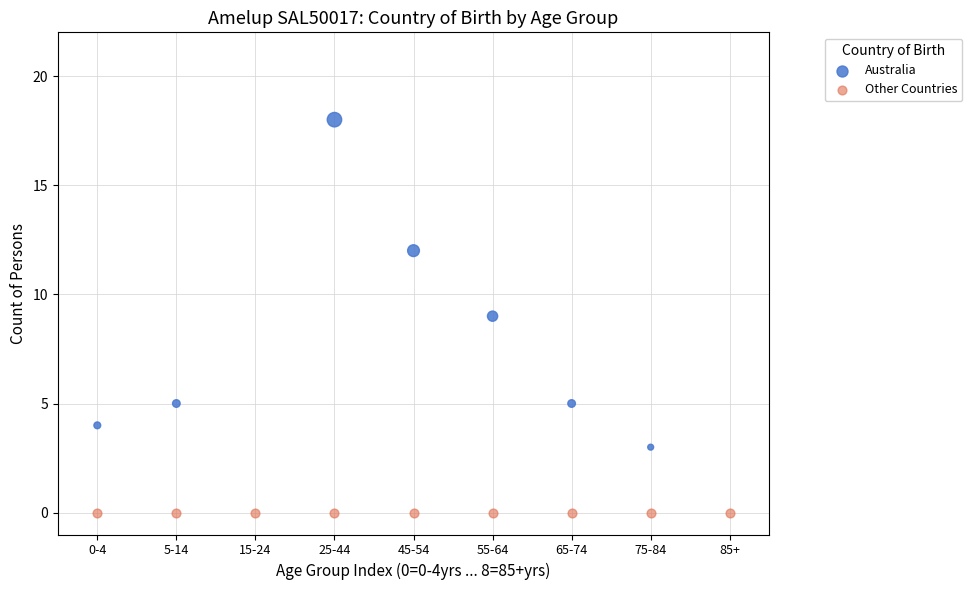

Which series reaches the minimum Y coordinate?

Other Countries